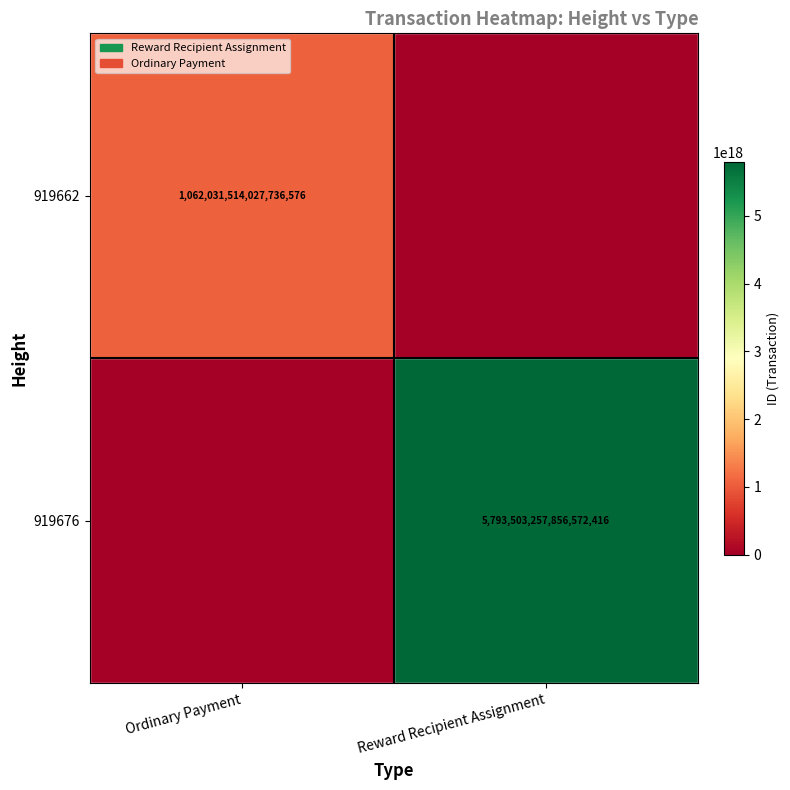

Is it true that 919662 equals 1062031514027736576 at Ordinary Payment?

True